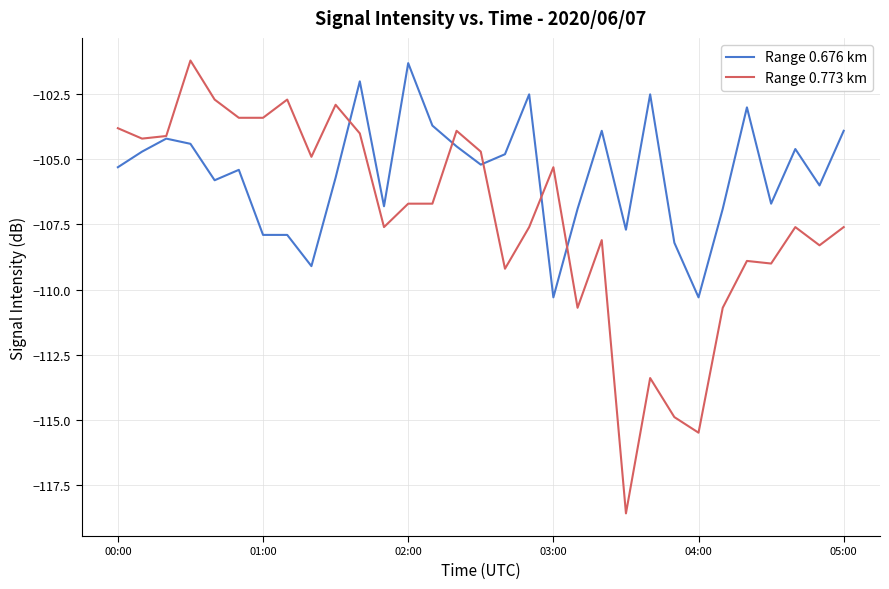

What is the maximum value for Range 0.676 km?

-101.3